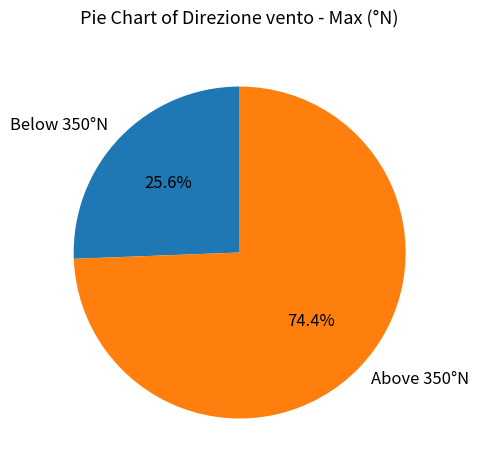

Which has a higher value, Below 350°N or Above 350°N?

Above 350°N